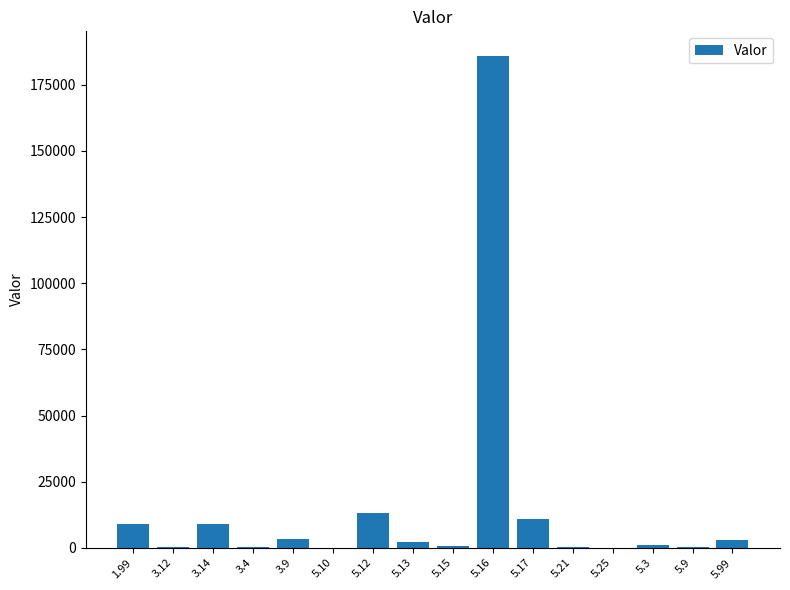

Is it true that the value at 3.14 is 8964.0?

True